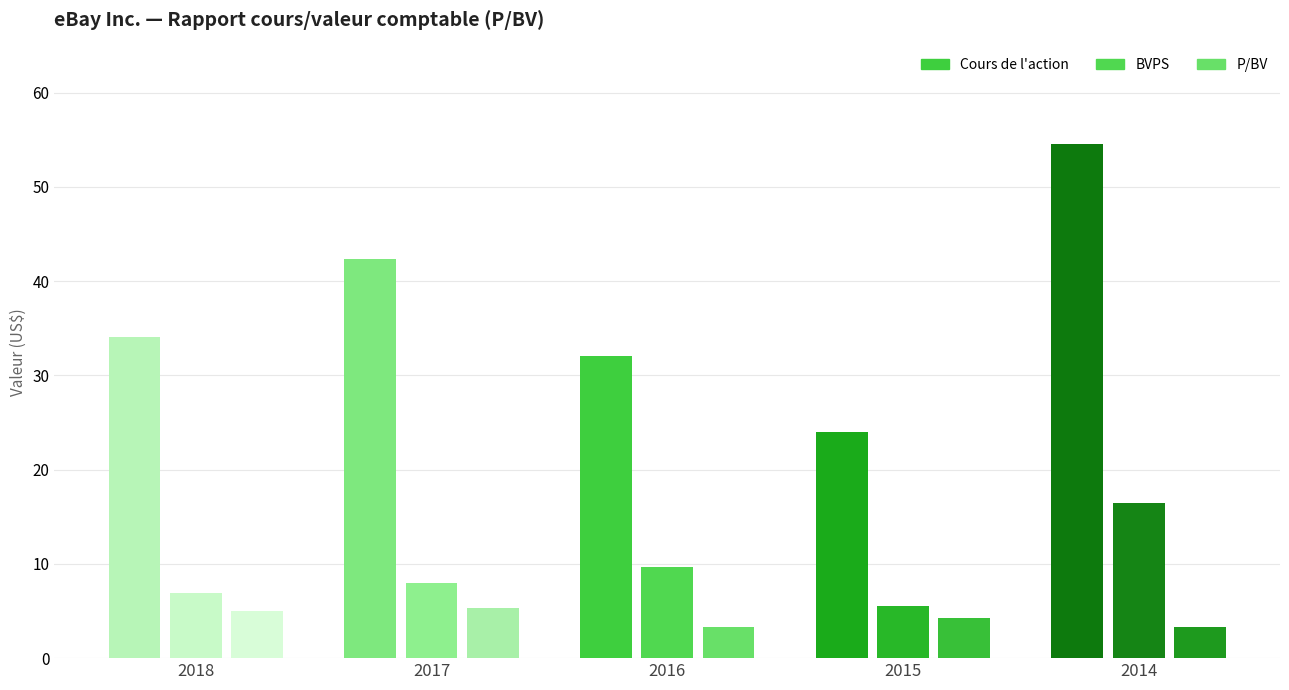

Is it true that P/BV equals 3.3 at 2016?

True